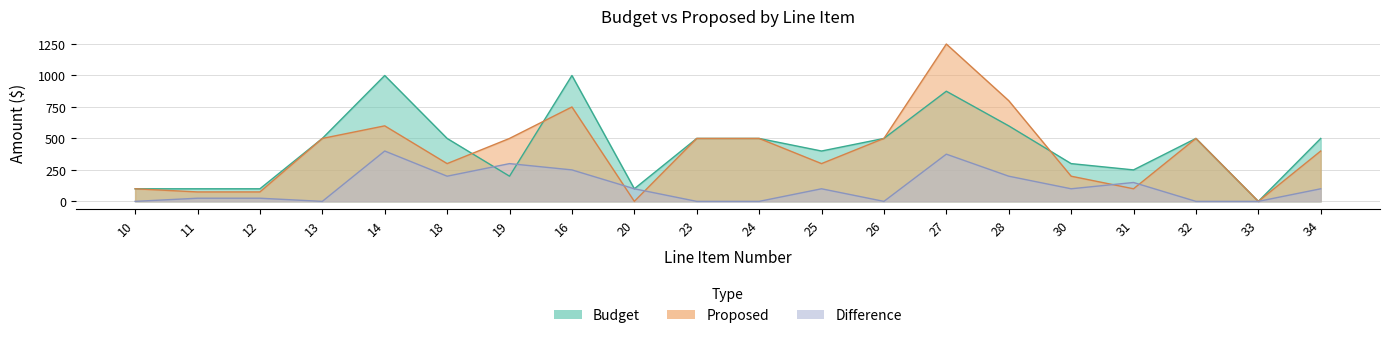

Where do Budget and Proposed first cross each other?

18 and 19